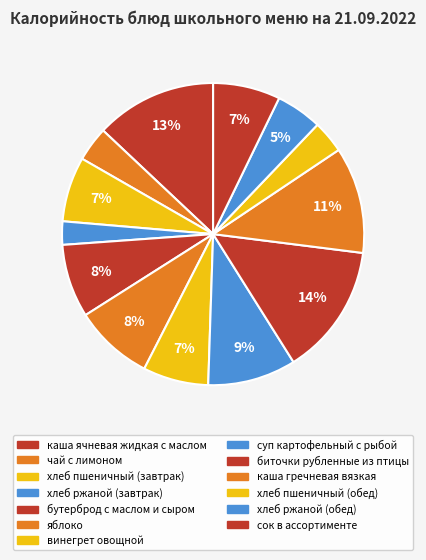

Is it true that суп картофельный с рыбой is 18% of the pie?

False